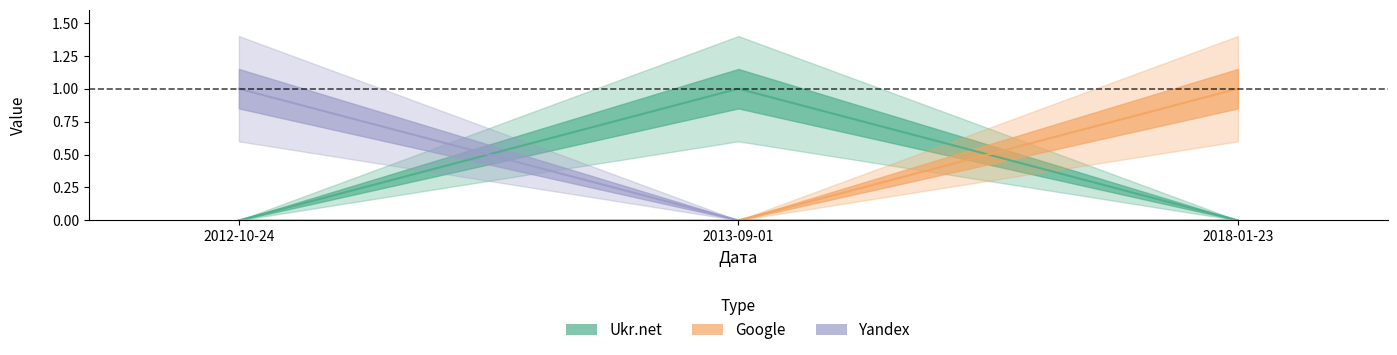

How many lines are shown in the chart?

3